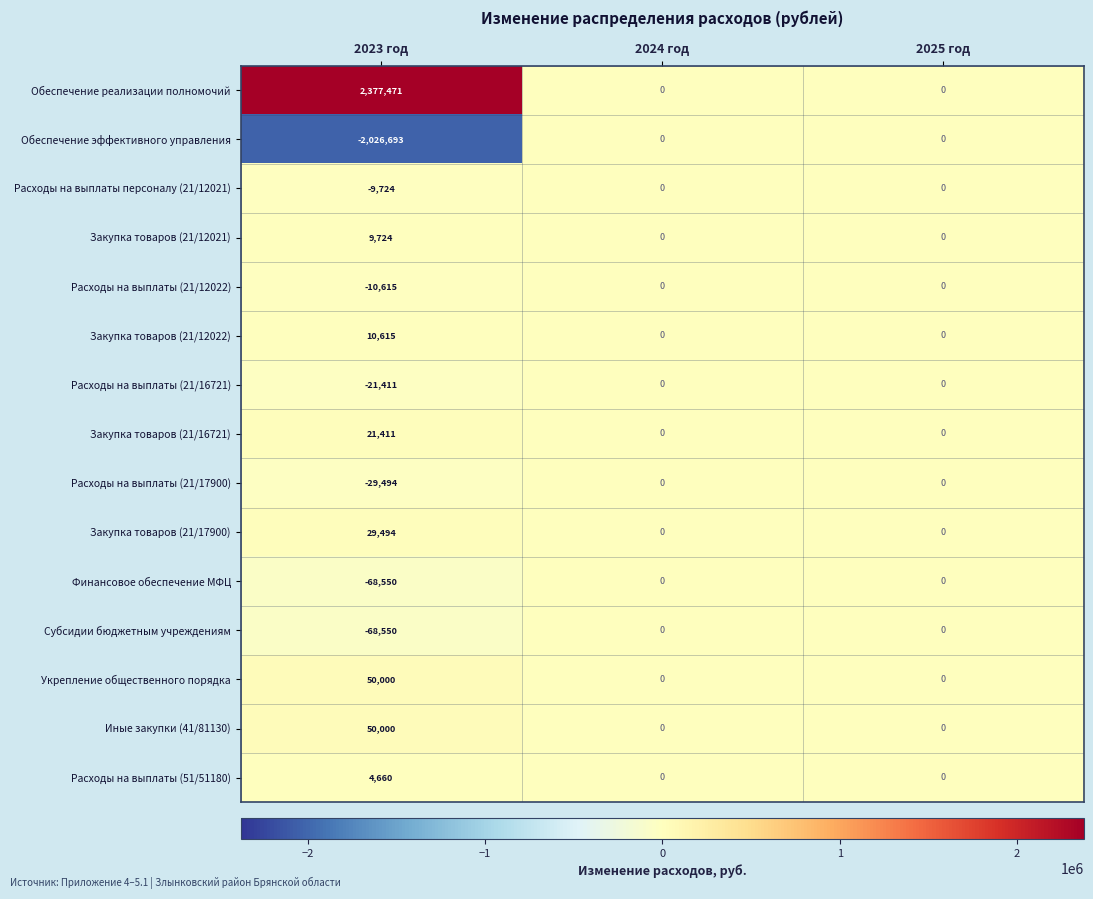

What is the difference between the maximum and minimum values in the Закупка товаров (21/17900) series?

29494